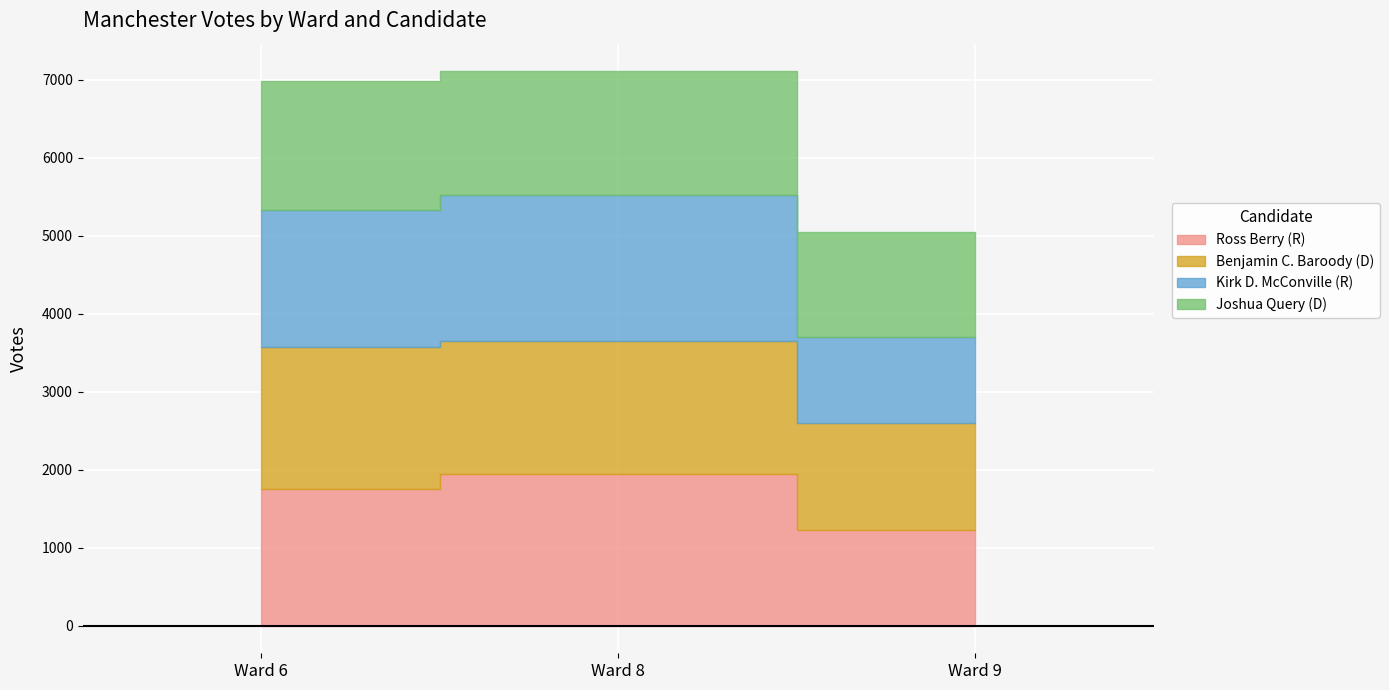

What is the sum of all Ross Berry (R) values?

4922